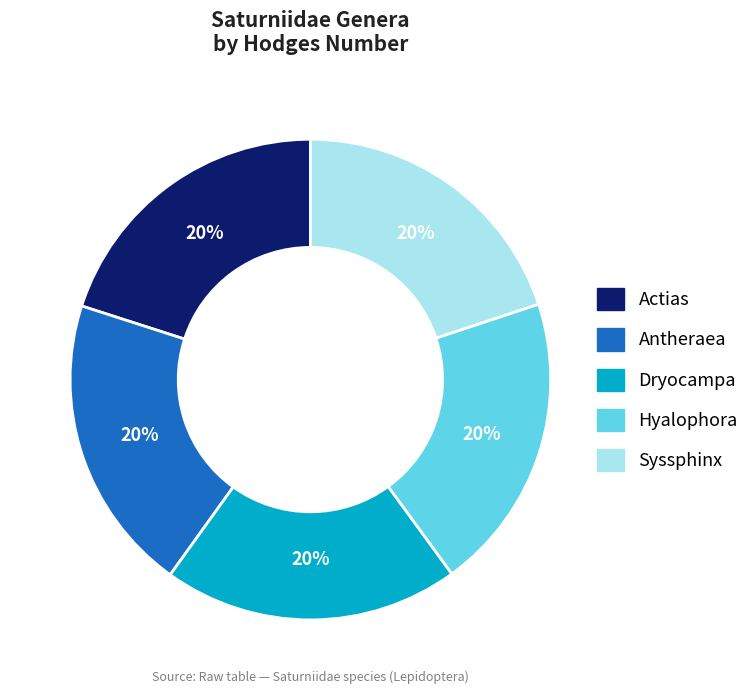

Does any single category account for the majority?

No